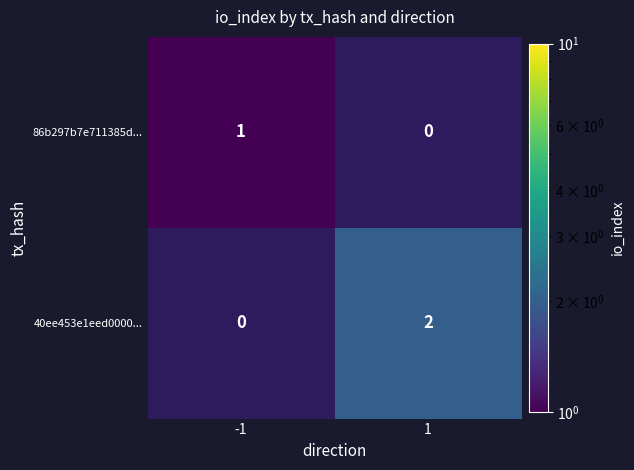

Rank the categories by 86b297b7e711385d... value from highest to lowest.

-1, 1